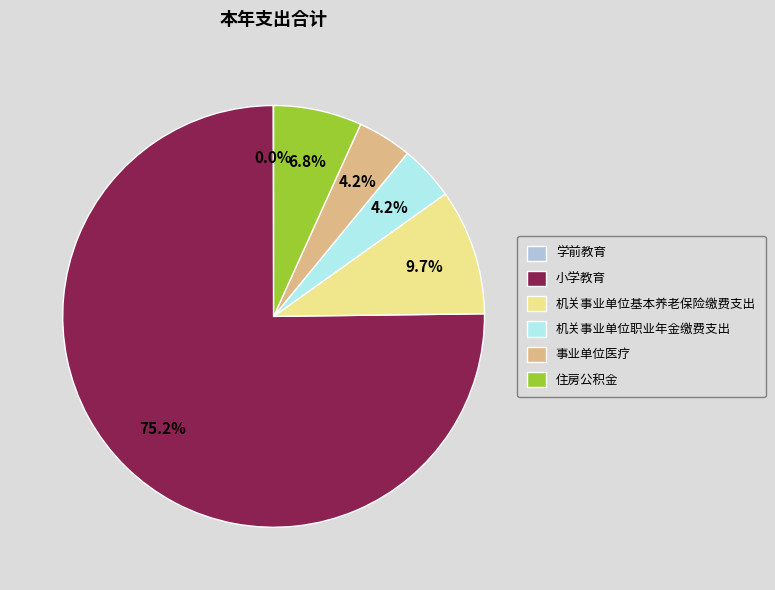

To the nearest percent, what is the difference between the largest and smallest slice percentages?

75%